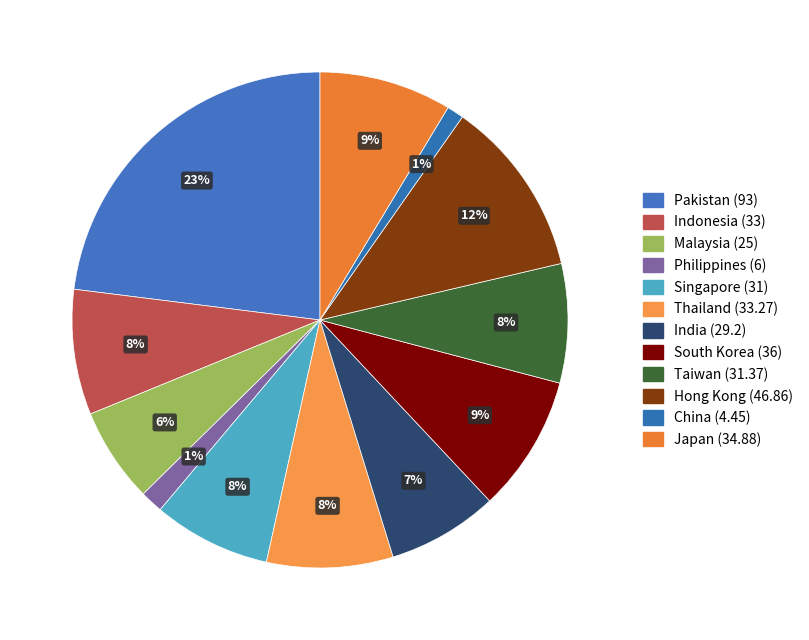

To the nearest percent, what is the combined percentage of Hong Kong and Thailand?

20%